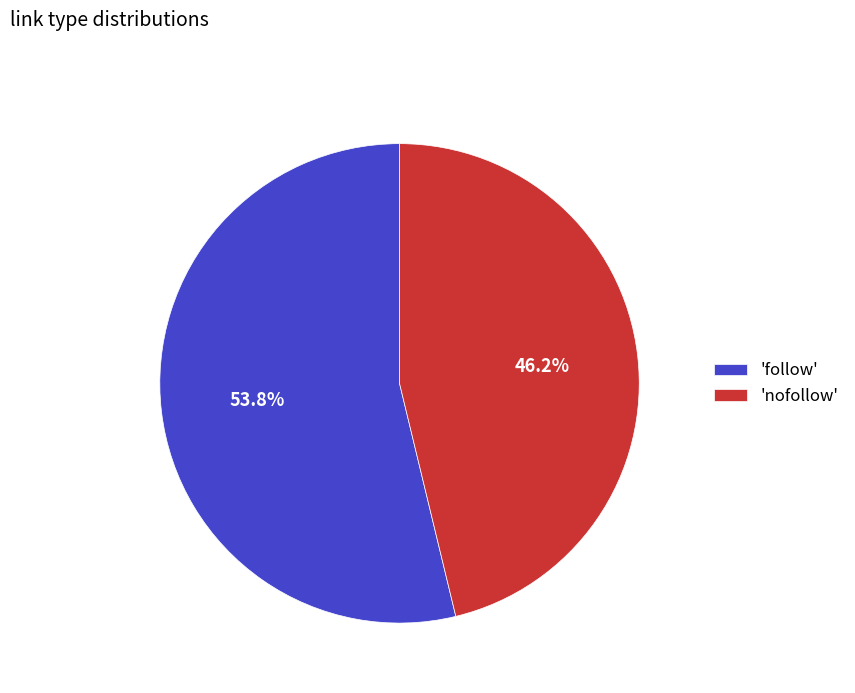

Which slice is the largest?

'follow'